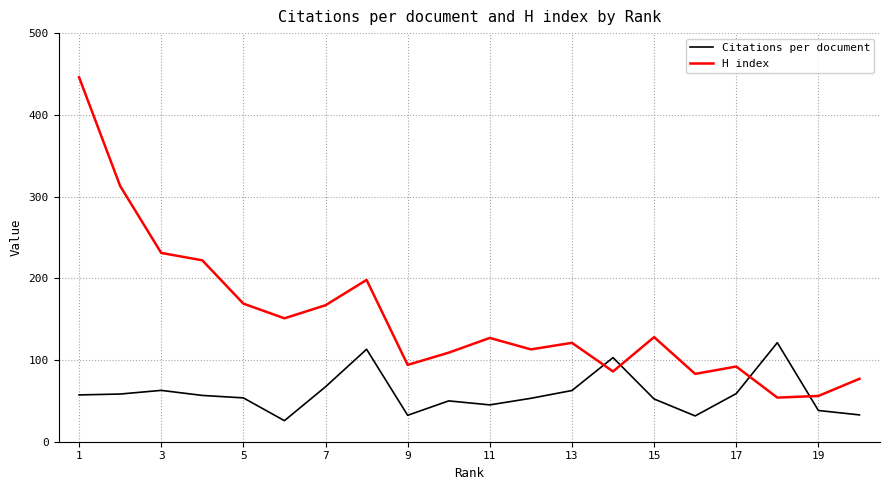

What is the difference between the maximum and minimum values in the H index series?

392.0